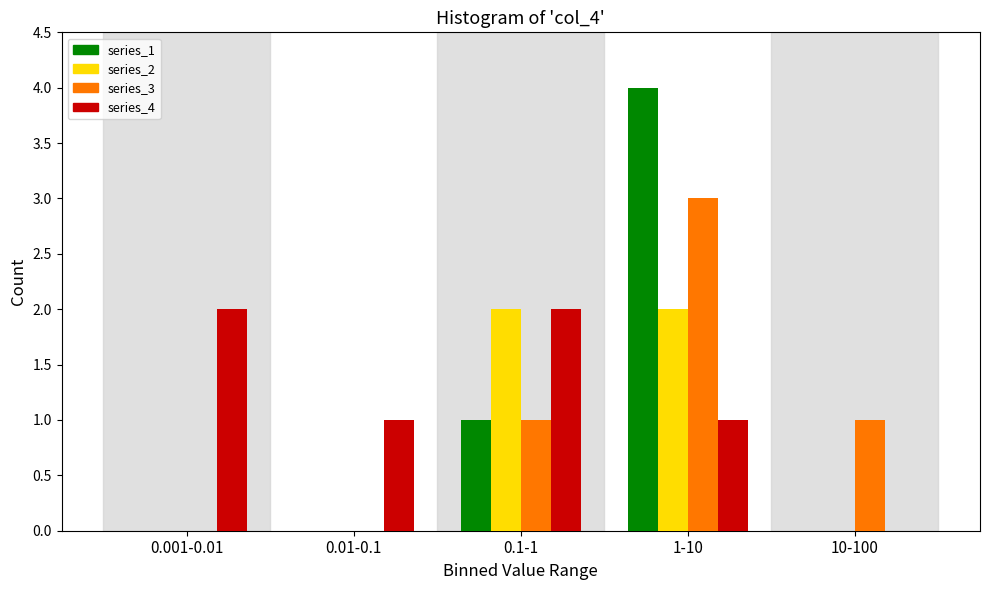

Reading right to left, what are all the values shown in this chart?

series_1: 10-100=0	1-10=4	0.1-1=1	0.01-0.1=0	0.001-0.01=0
series_2: 10-100=0	1-10=2	0.1-1=2	0.01-0.1=0	0.001-0.01=0
series_3: 10-100=1	1-10=3	0.1-1=1	0.01-0.1=0	0.001-0.01=0
series_4: 10-100=0	1-10=1	0.1-1=2	0.01-0.1=1	0.001-0.01=2